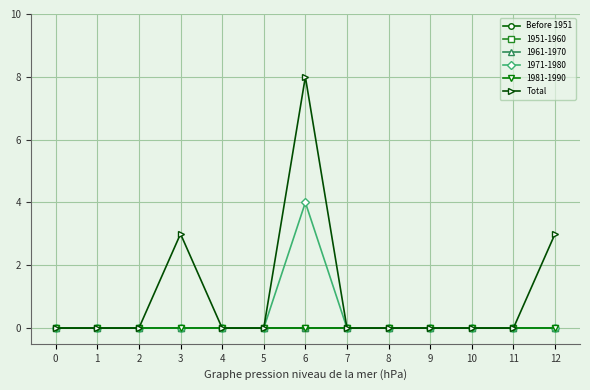

True or false: Total and Before 1951 cross at least once.

False